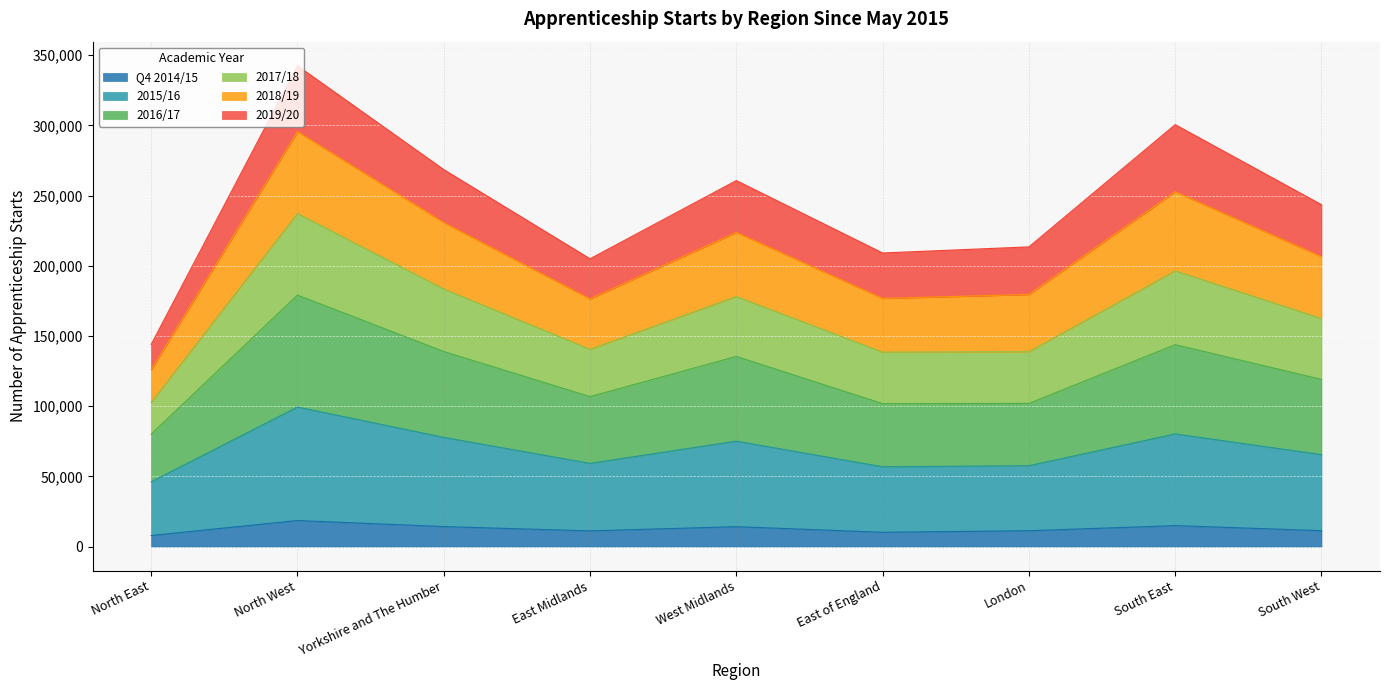

At which category does 2017/18 reach its first local peak?

North West